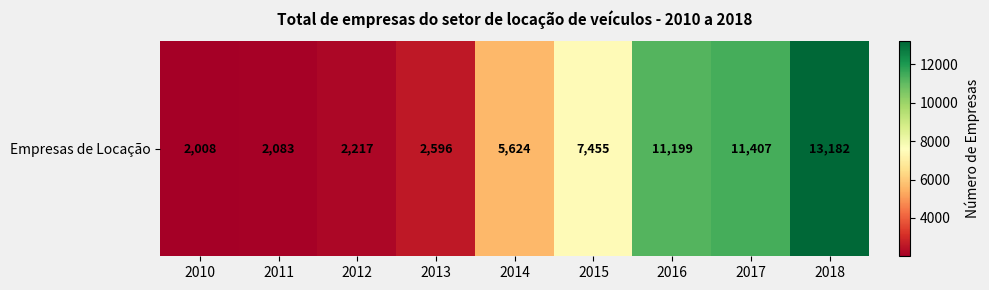

What value does the data have at 2018?

13182